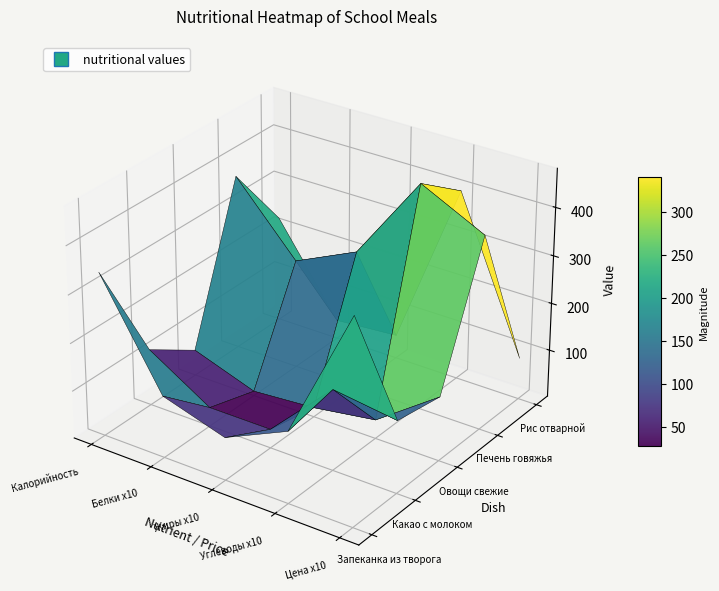

How many values in the Овощи свежие series are below 55?

2